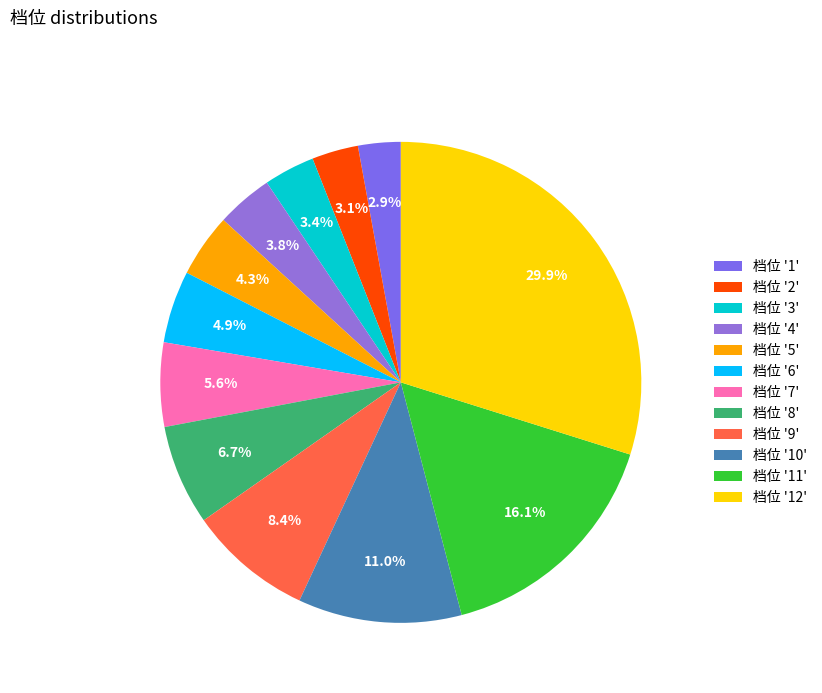

What is the largest slice in the pie chart?

档位 '12'